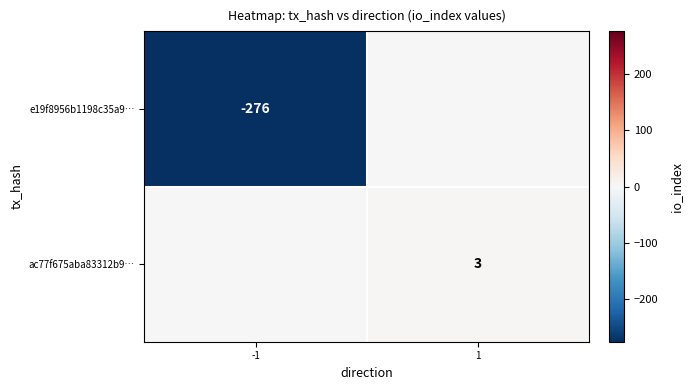

The e19f8956b1198c35a9… series shows -276 at -1. True or false?

True